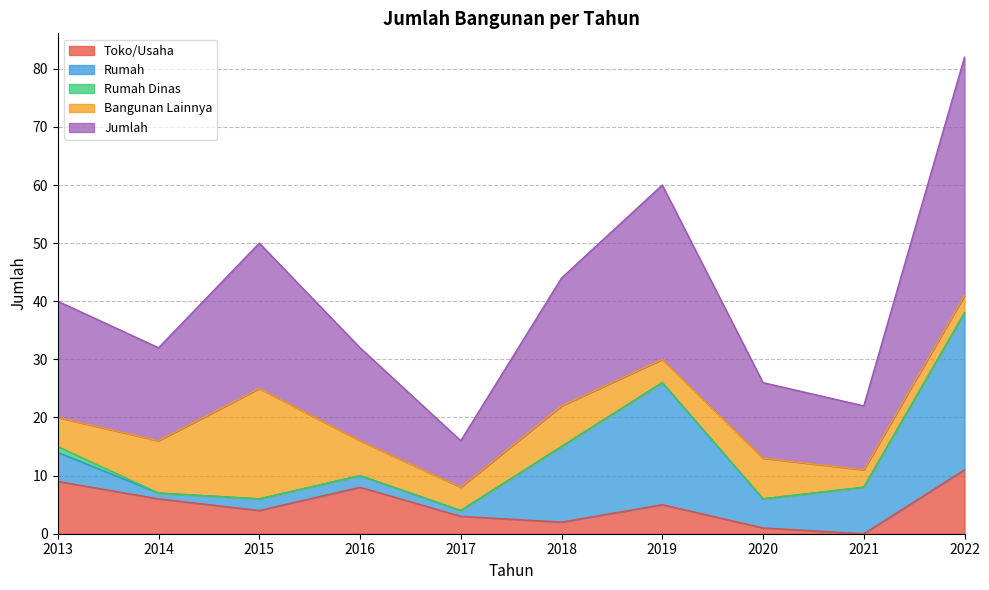

True or false: Bangunan Lainnya and Rumah cross at least once.

True